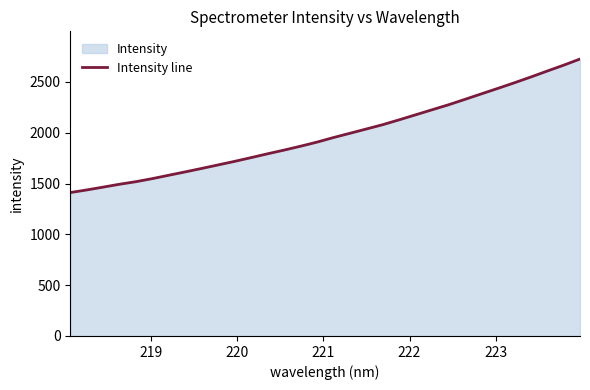

What is the minimum value shown in the chart?

1411.1